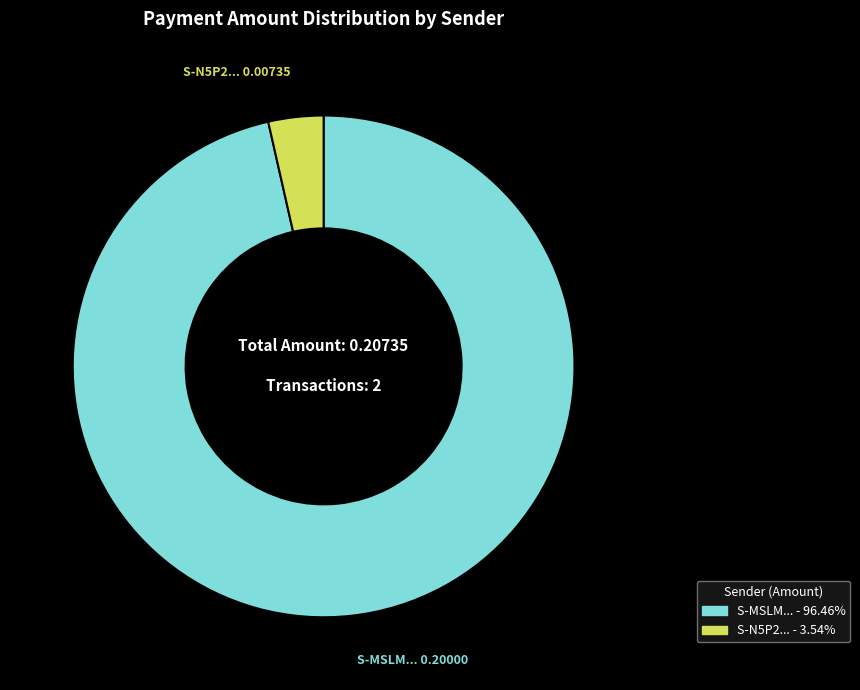

Is there any slice that represents more than half of the pie?

Yes